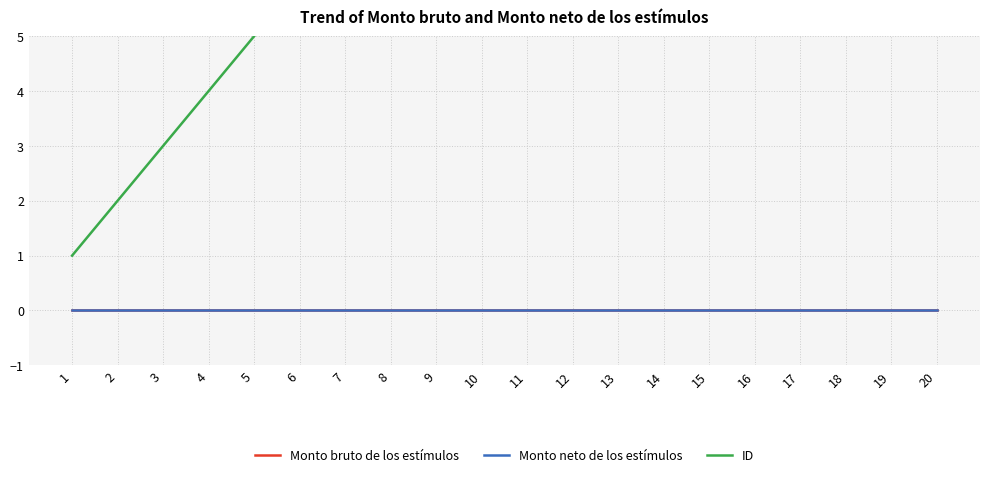

What is the greatest value displayed?

20